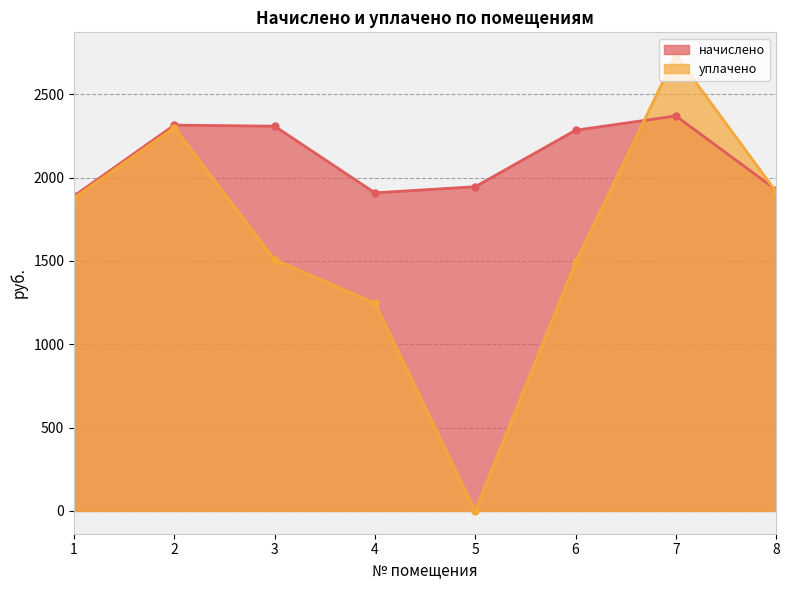

How many interior local peaks does the начислено series have?

2